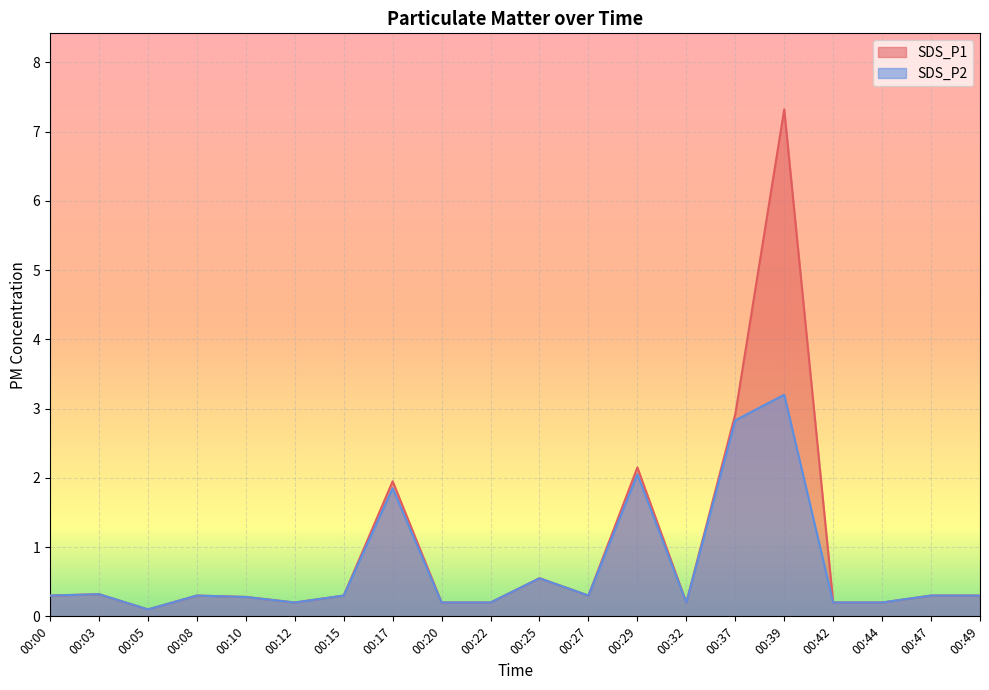

At 00:42, list the series in order from smallest to largest.

SDS_P1, SDS_P2